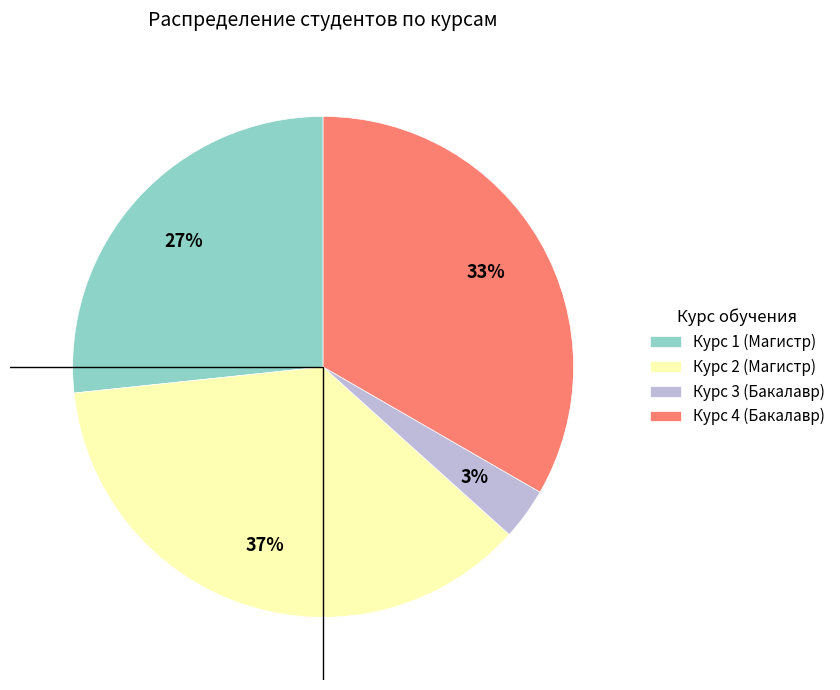

To the nearest percent, what percentage of the pie is Курс 4?

33%